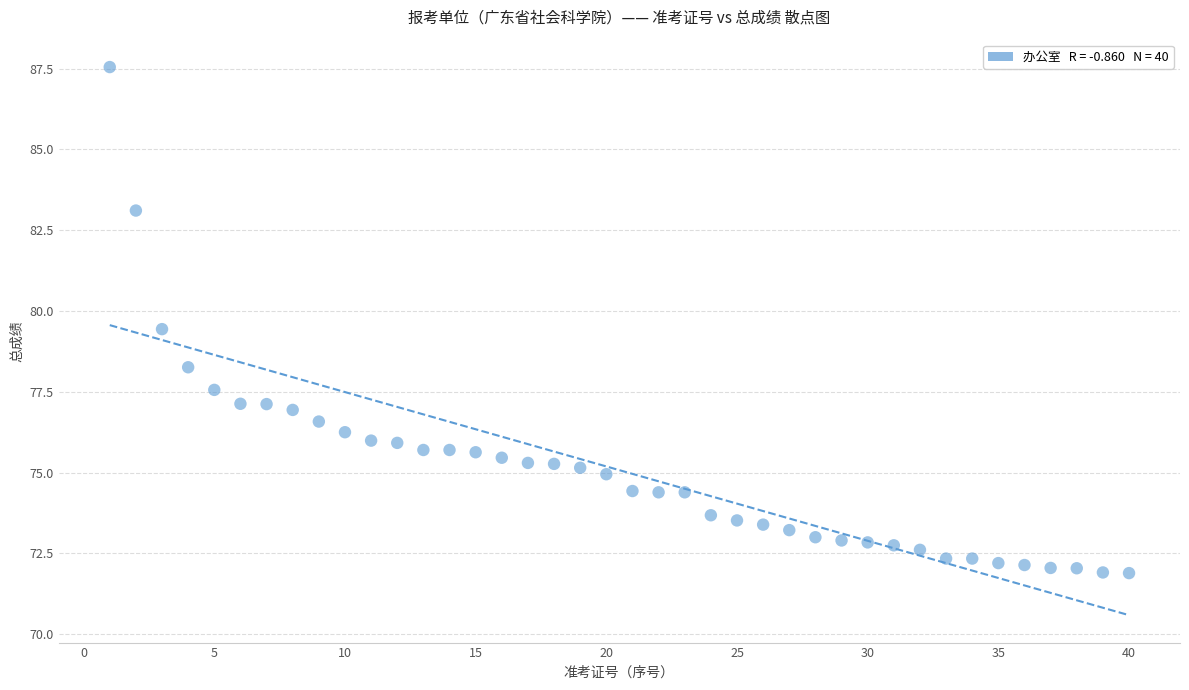

What is the range of Y values (max minus min)?

15.7